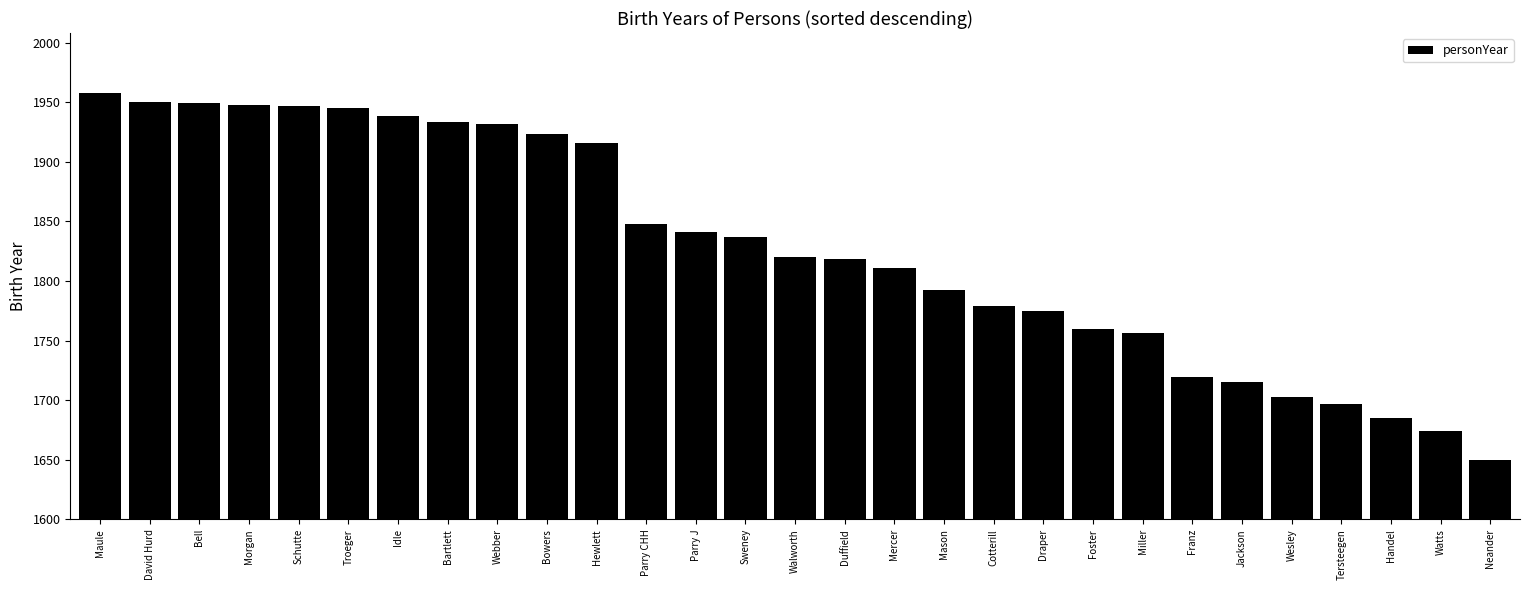

True or false: the data shows 1820 at Walworth.

True